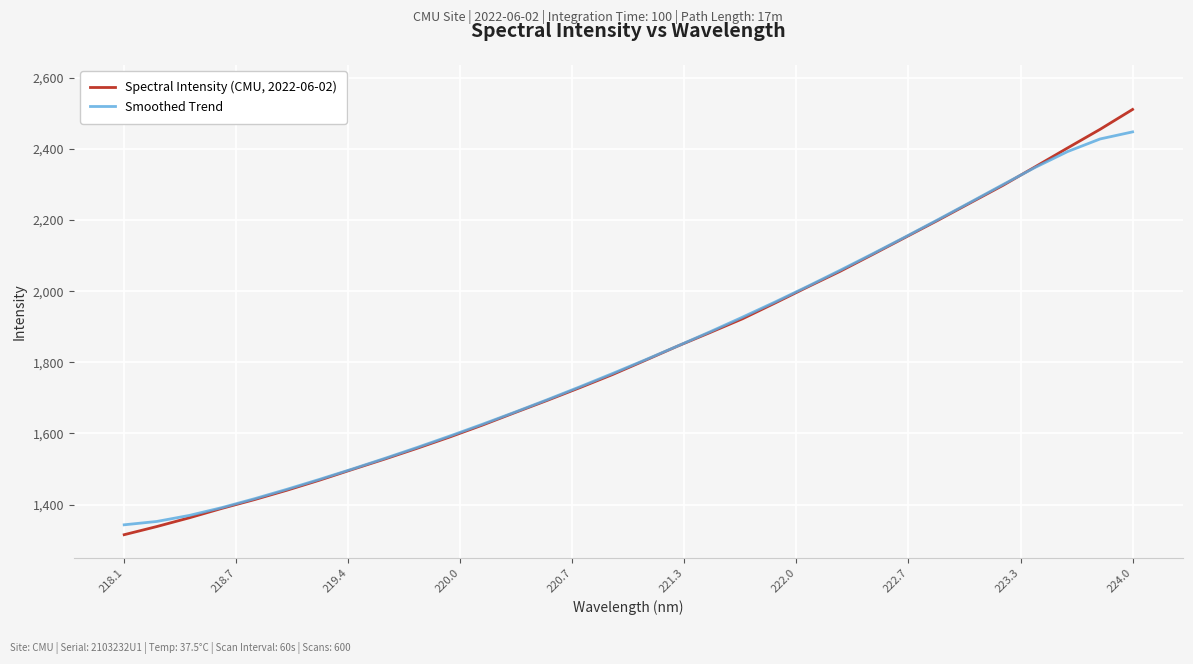

What is the smallest value displayed?

1315.5